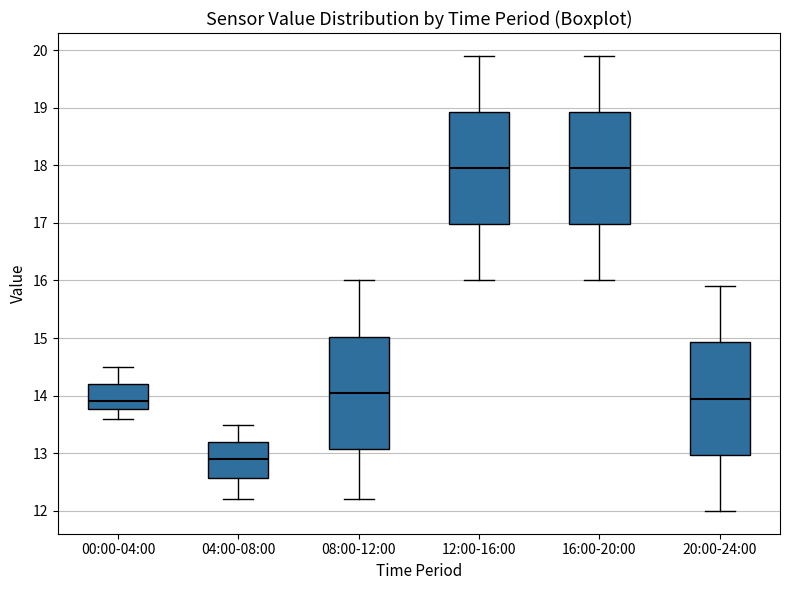

Reading left to right, read every box against the y-axis: the position of its median line, the range the box covers, and the ends of its whiskers. The values are not printed on the chart, so give them approximately, as read against the axis.

00:00-04:00: median 13.9, box 13.8 to 14.2, whiskers 13.6 to 14.5
04:00-08:00: median 12.9, box 12.6 to 13.2, whiskers 12.2 to 13.5
08:00-12:00: median 14.1, box 13.1 to 15.0, whiskers 12.2 to 16.0
12:00-16:00: median 18.0, box 17.0 to 18.9, whiskers 16.0 to 19.9
16:00-20:00: median 18.0, box 17.0 to 18.9, whiskers 16.0 to 19.9
20:00-24:00: median 14.0, box 13.0 to 14.9, whiskers 12.0 to 15.9